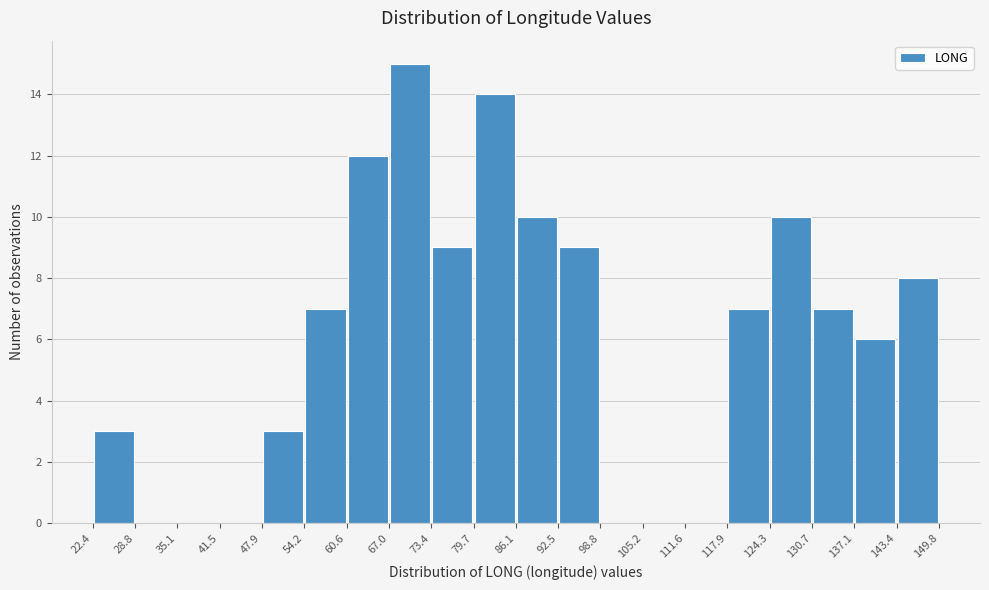

Over which range of the x-axis is the bar tallest?

67.0 to 73.4